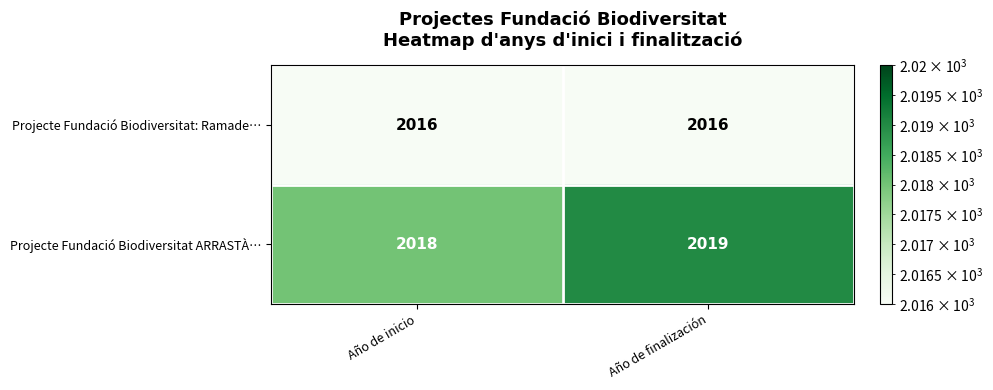

What is the average value of the Projecte Fundació Biodiversitat: Ramade… series?

2016